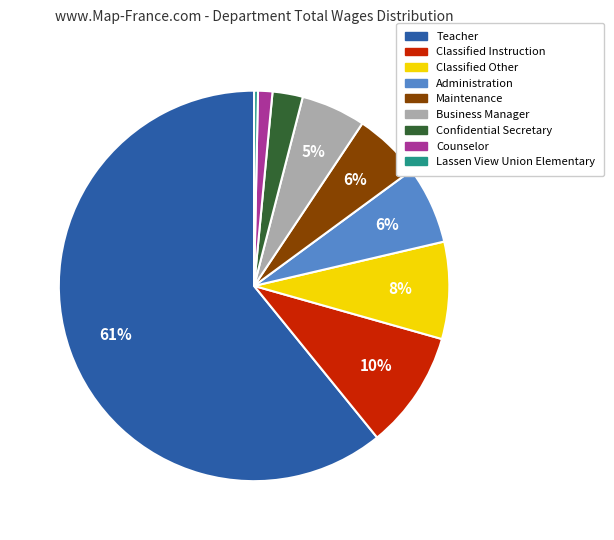

To the nearest percent, what is the difference between the largest and smallest slice percentages?

61%